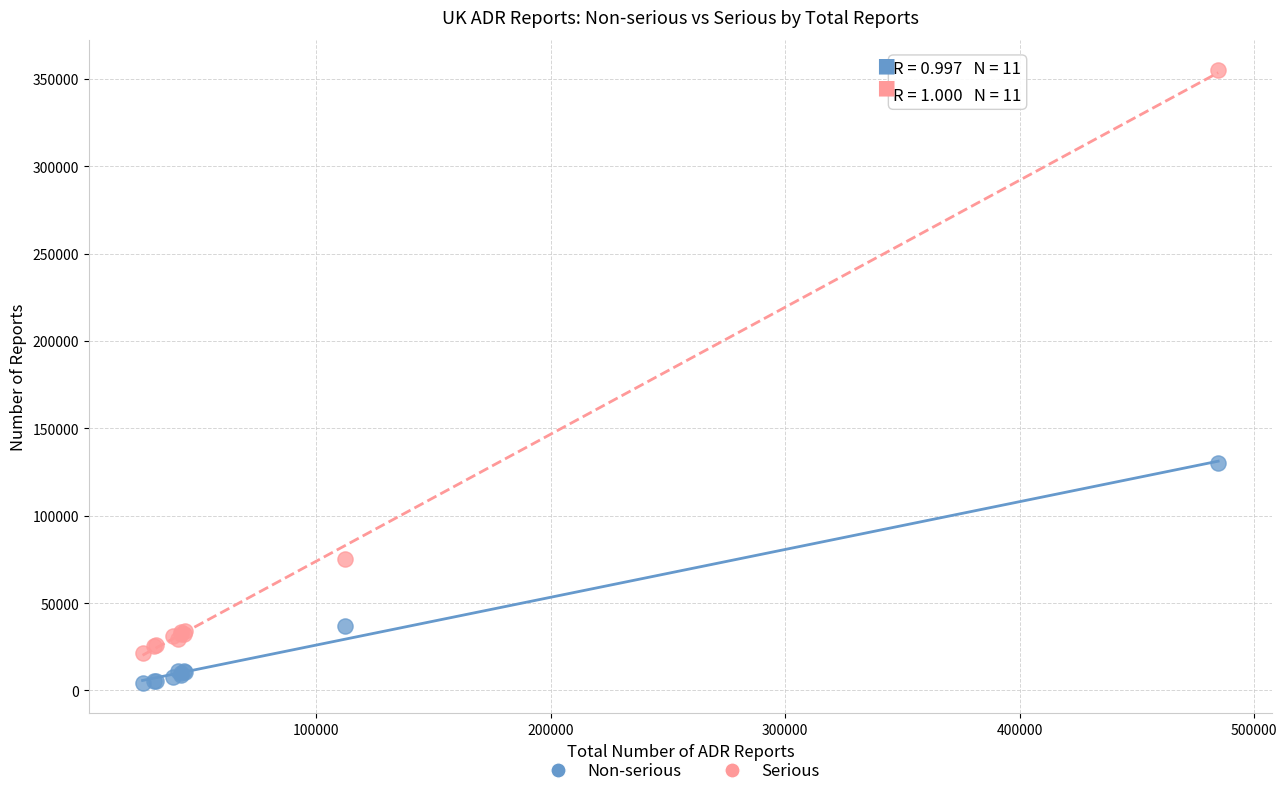

Which series reaches the minimum Y coordinate?

Non-serious